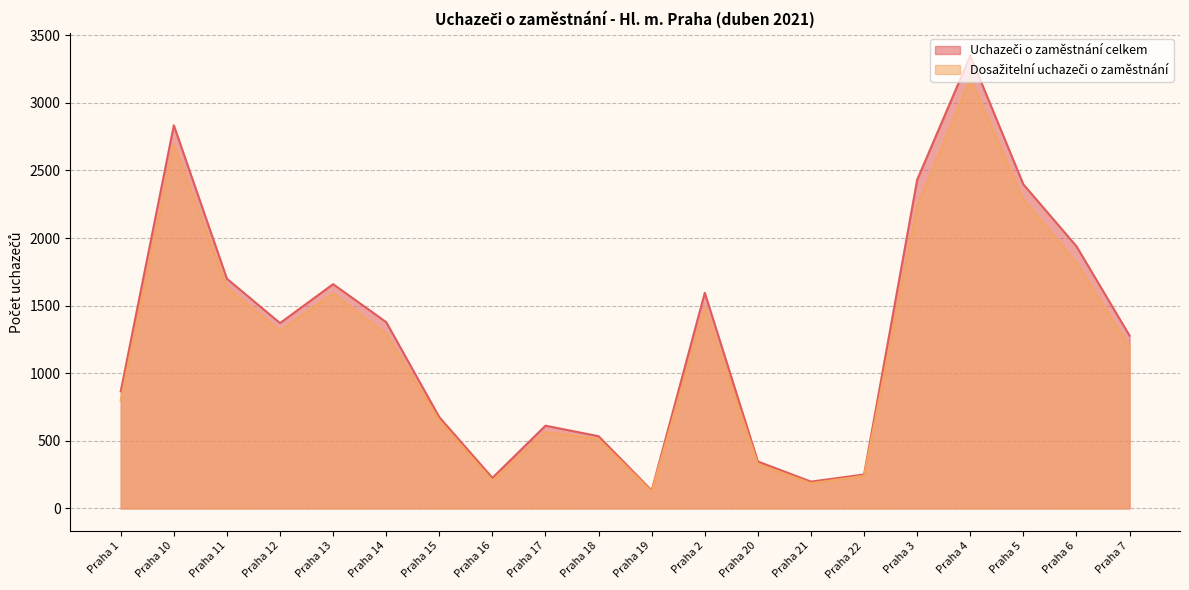

Between Praha 11 and Praha 13, which series saw the biggest shift?

Dosažitelní uchazeči o zaměstnání